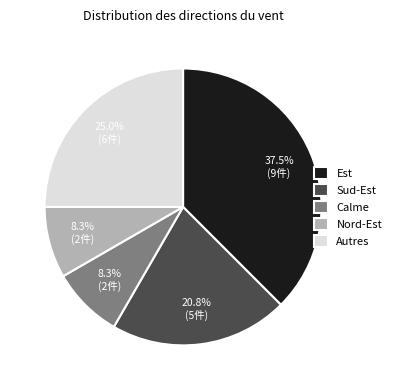

Which has a higher value, Est or Nord-Est?

Est